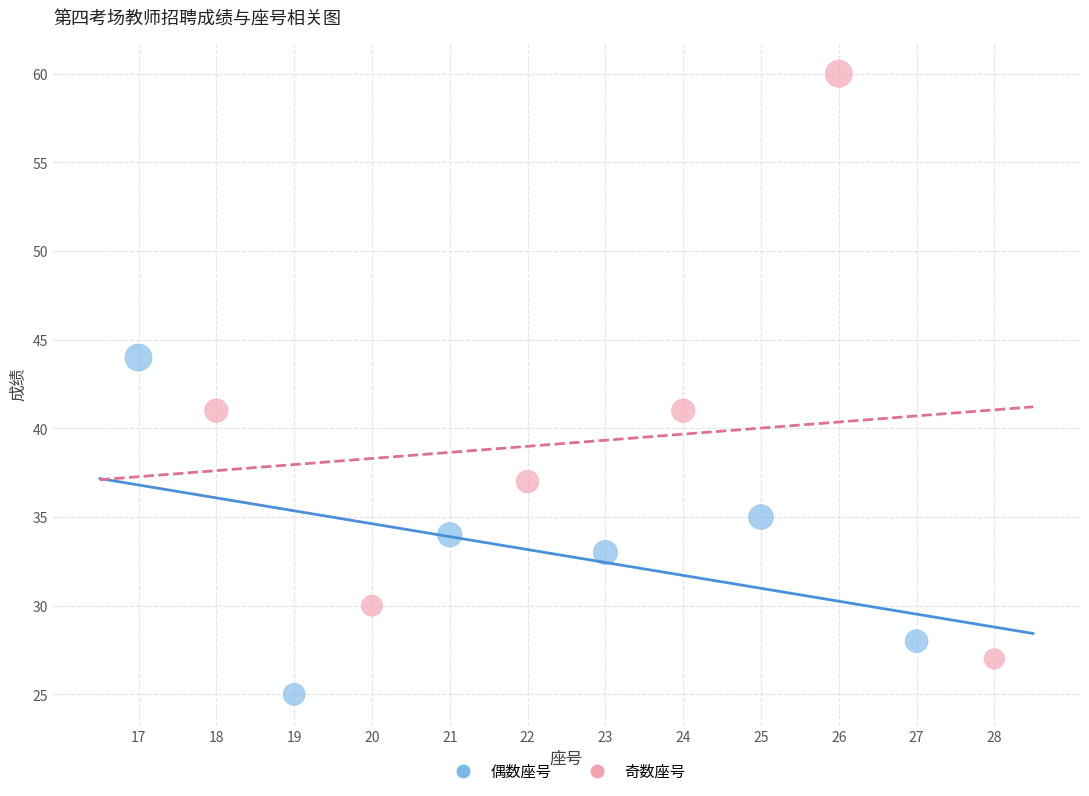

Which series reaches the maximum Y coordinate?

奇数座号